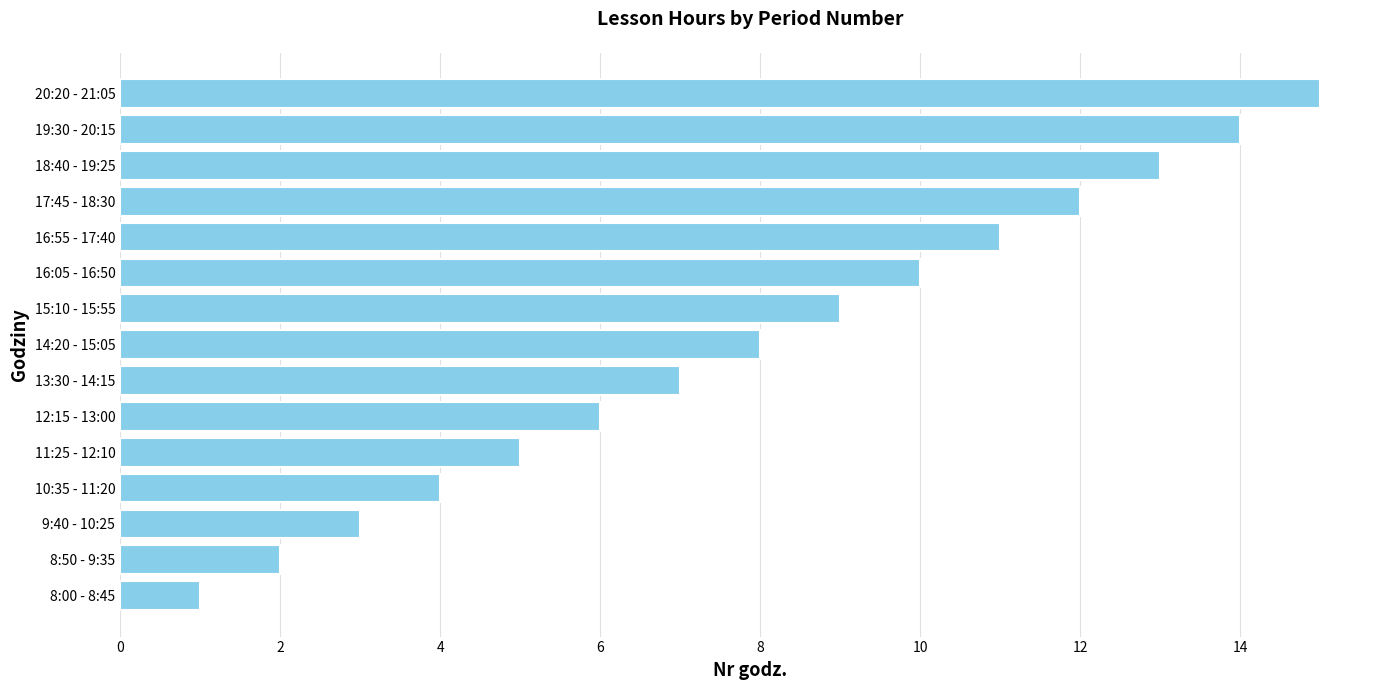

At which label is the value closest to 8?

14:20 - 15:05